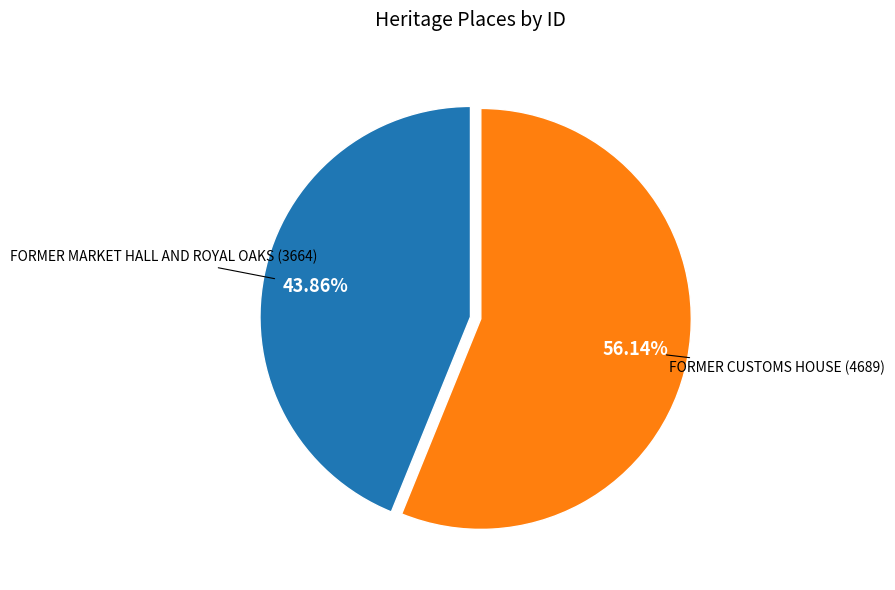

What is the smallest slice in the pie chart?

FORMER MARKET HALL AND ROYAL OAKS